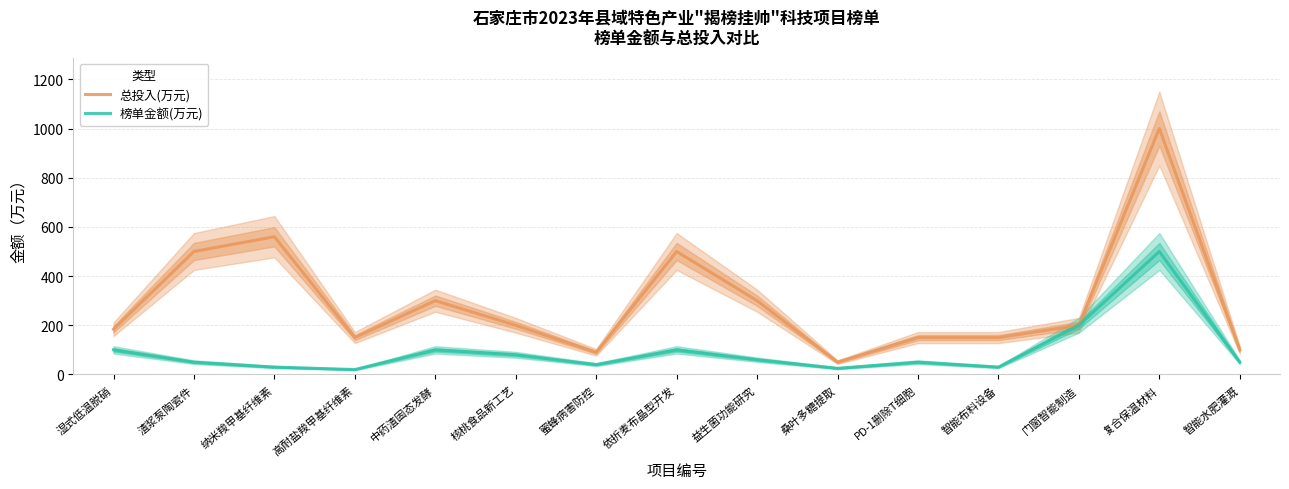

What is the value of the 总投入(万元) point at the 8th from the left?

500